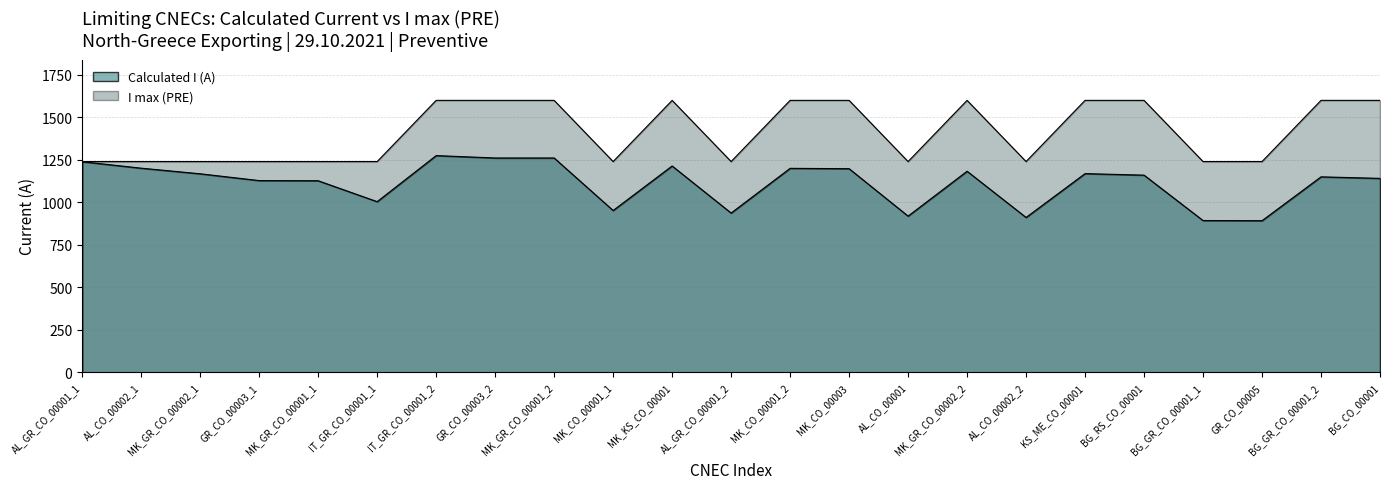

Is it true that the value at AL_CO_00001 is 2133?

False